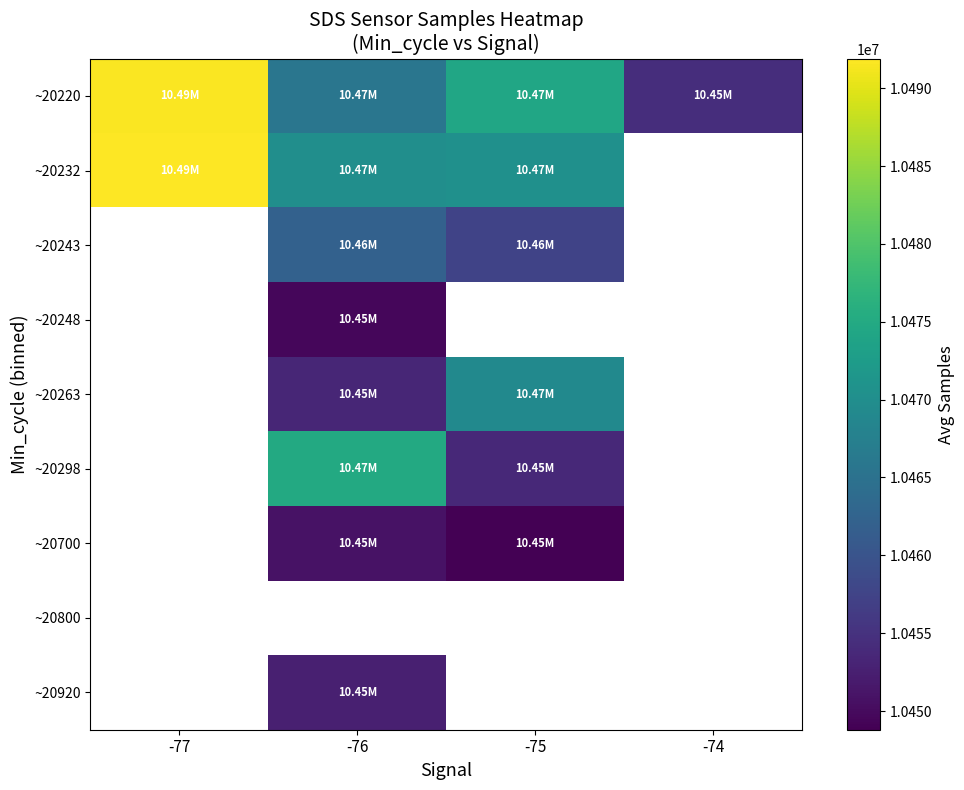

Between -75 and -74, which is larger?

-75